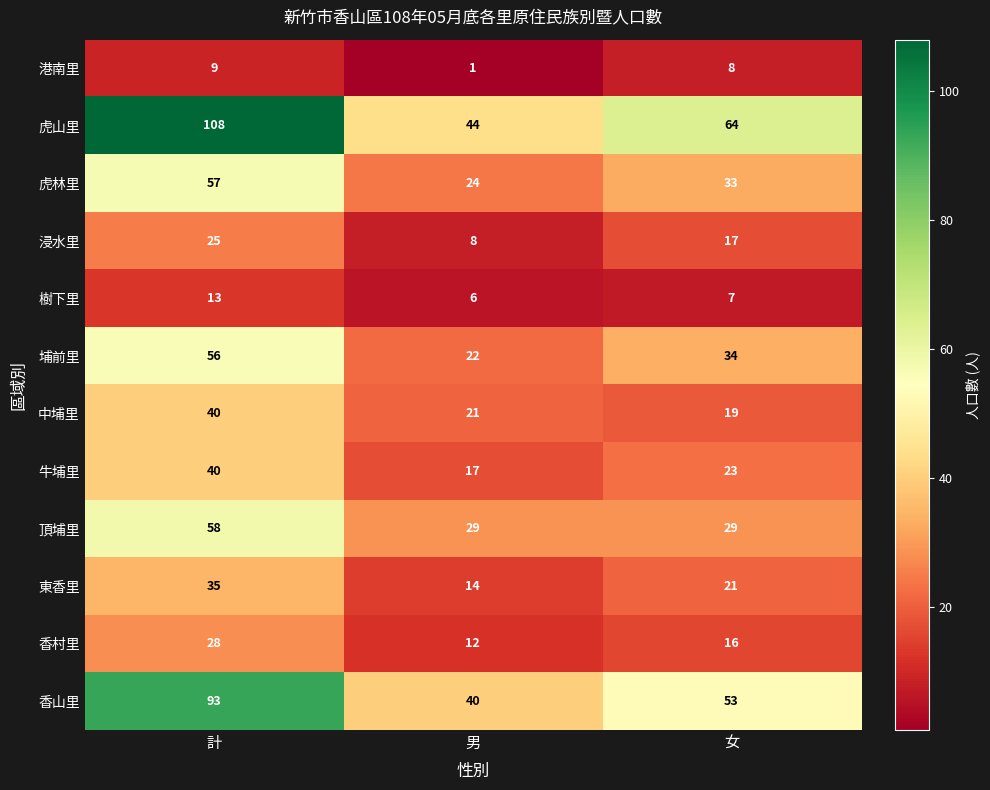

What is the greatest value displayed?

108